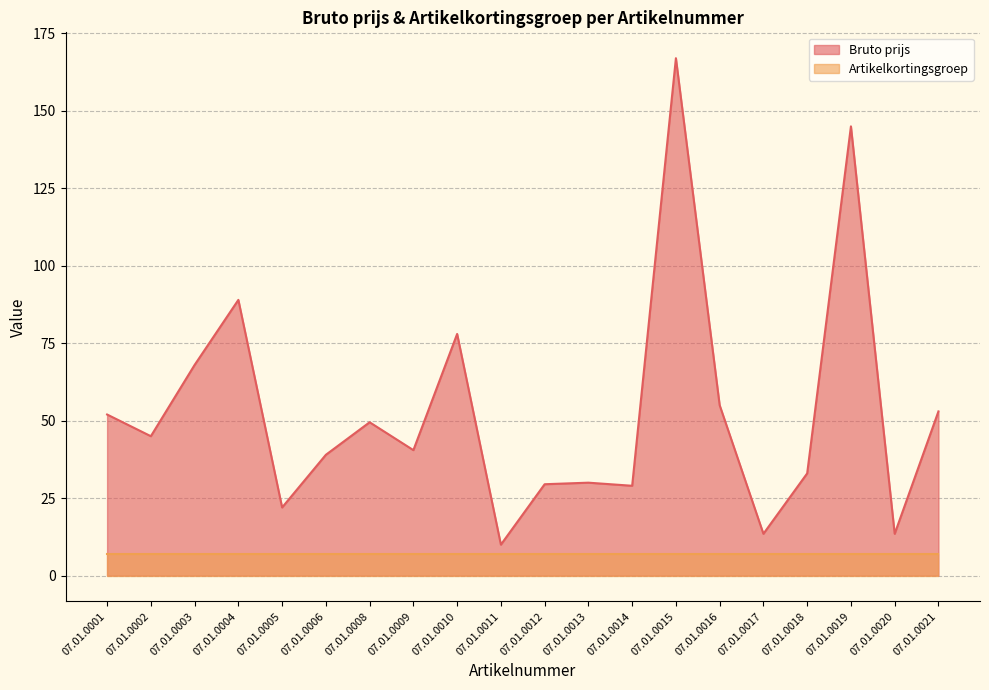

How many interior local peaks (higher than both neighbors) does the data have?

6